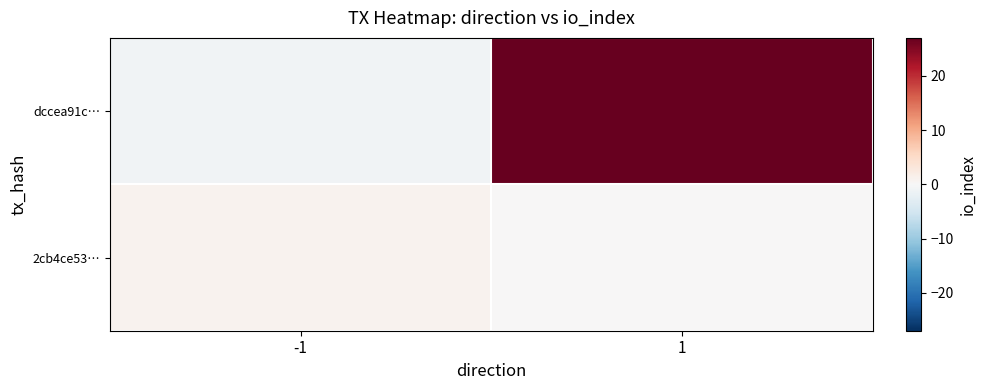

What is the greatest value displayed?

27